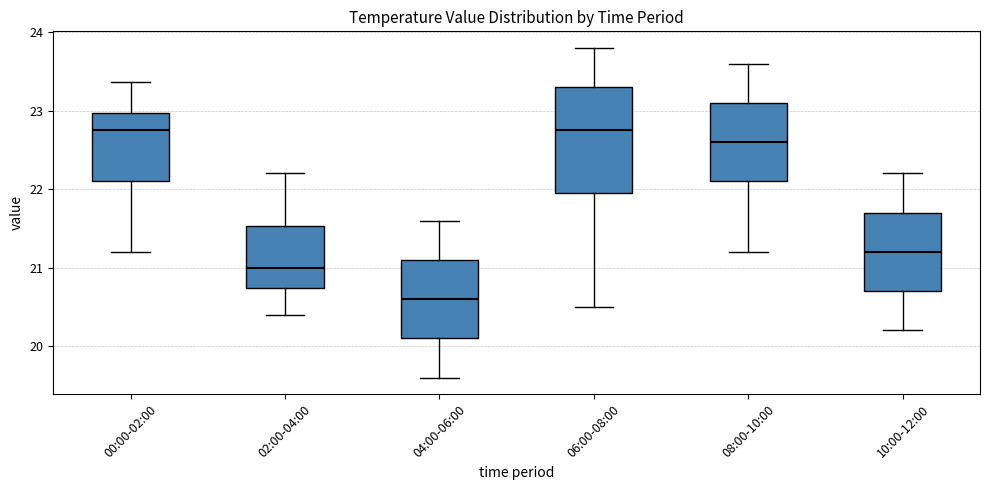

Reading left to right, read every box against the y-axis: the position of its median line, the range the box covers, and the ends of its whiskers. The values are not printed on the chart, so give them approximately, as read against the axis.

00:00-02:00: median 22.8, box 22.1 to 23.0, whiskers 21.2 to 23.4
02:00-04:00: median 21.0, box 20.7 to 21.5, whiskers 20.4 to 22.2
04:00-06:00: median 20.6, box 20.1 to 21.1, whiskers 19.6 to 21.6
06:00-08:00: median 22.8, box 22.0 to 23.3, whiskers 20.5 to 23.8
08:00-10:00: median 22.6, box 22.1 to 23.1, whiskers 21.2 to 23.6
10:00-12:00: median 21.2, box 20.7 to 21.7, whiskers 20.2 to 22.2